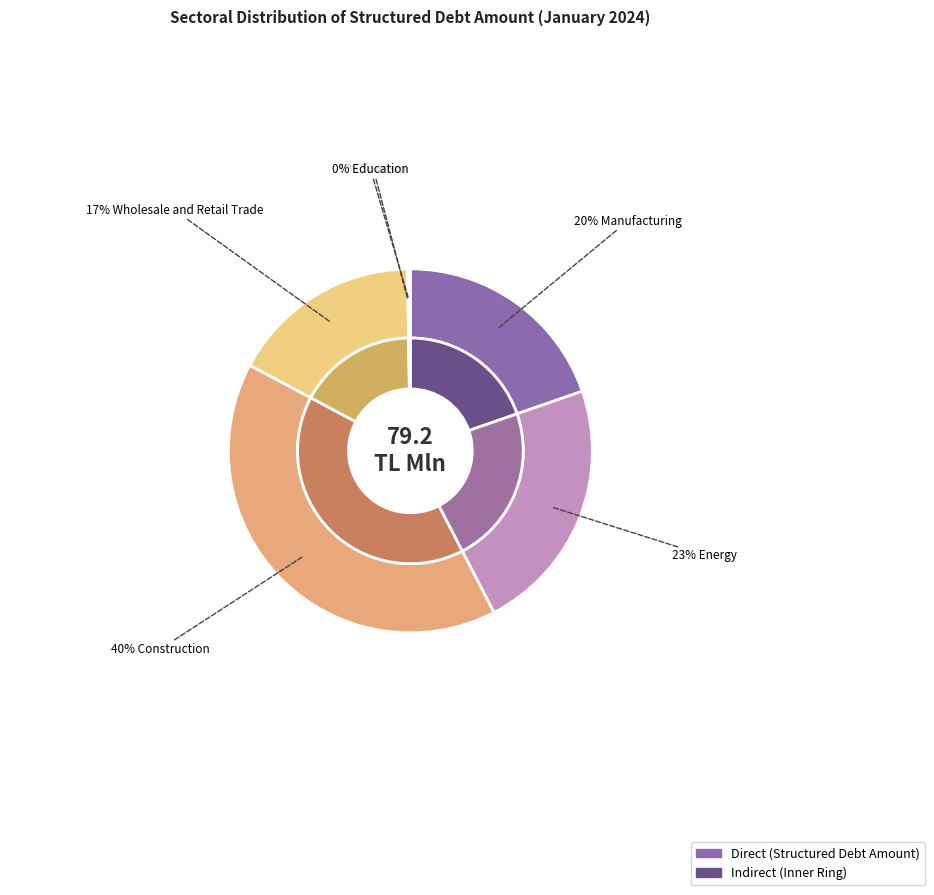

Which category has the biggest portion of the pie?

Construction